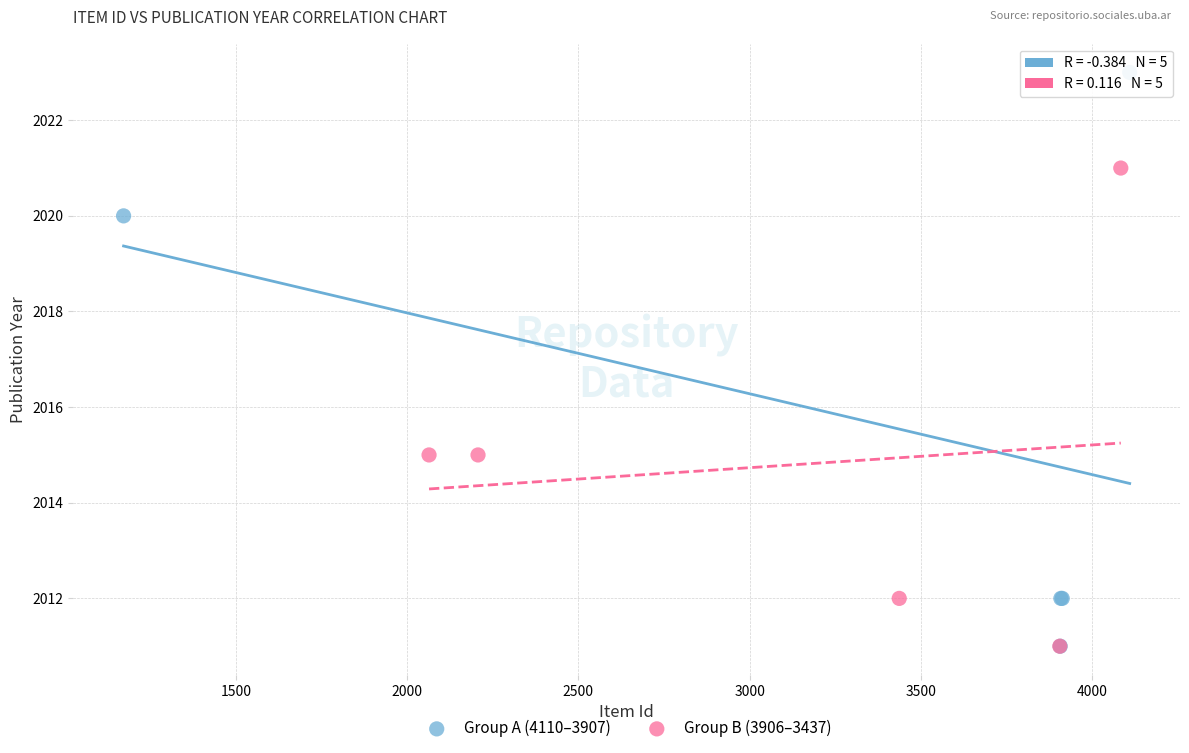

What are all the series names shown in the legend?

Group A (4110–3907), Group B (3906–3437)